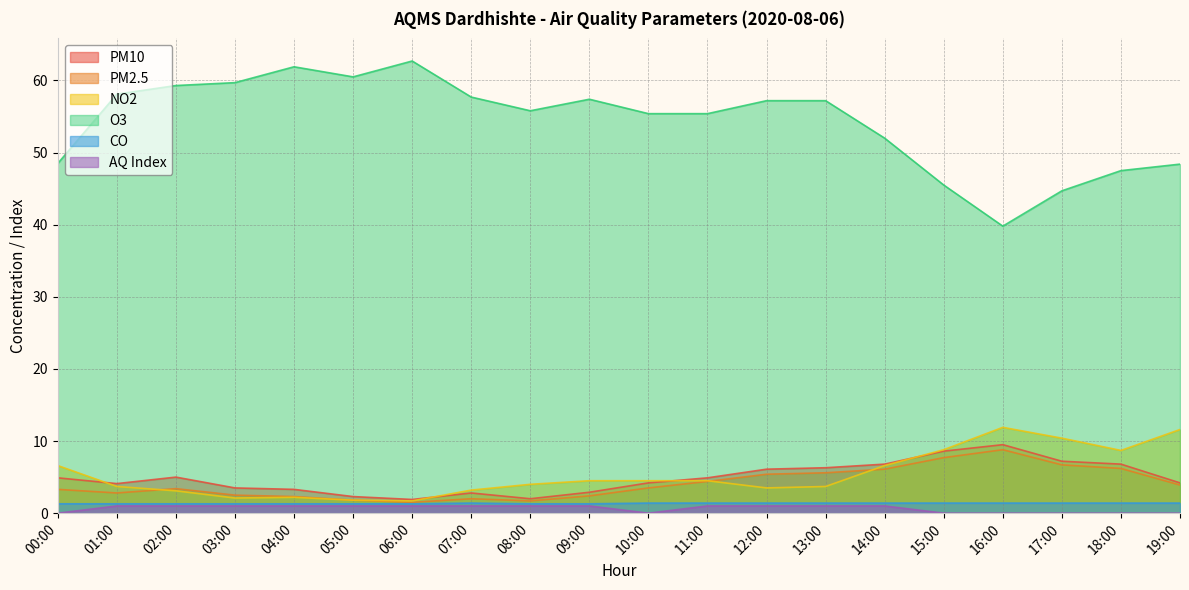

What is the sum of the NO2 values at 12:00 and 05:00?

5.3